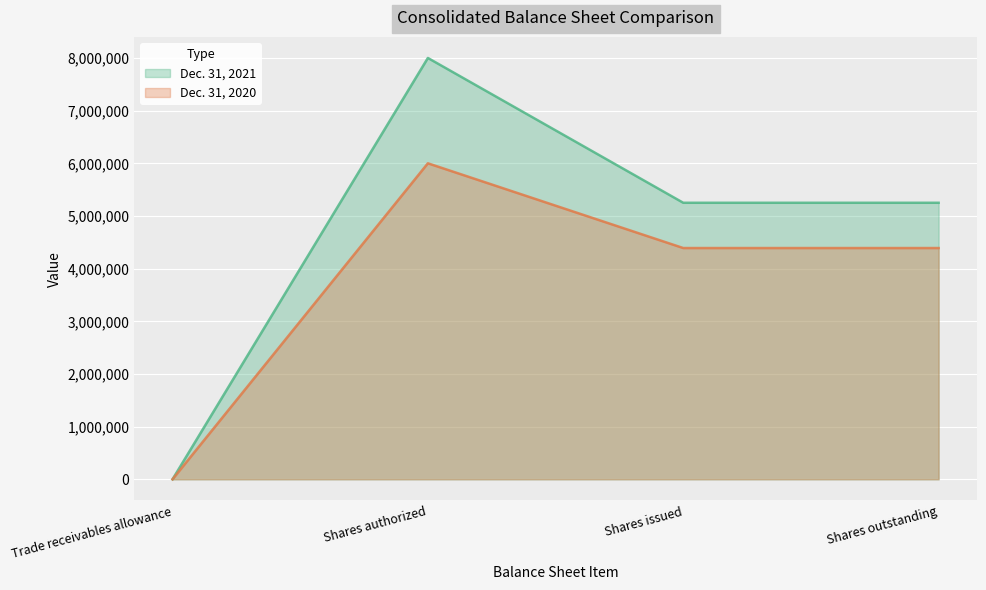

At which category does Dec. 31, 2020 reach its first local peak?

Shares authorized